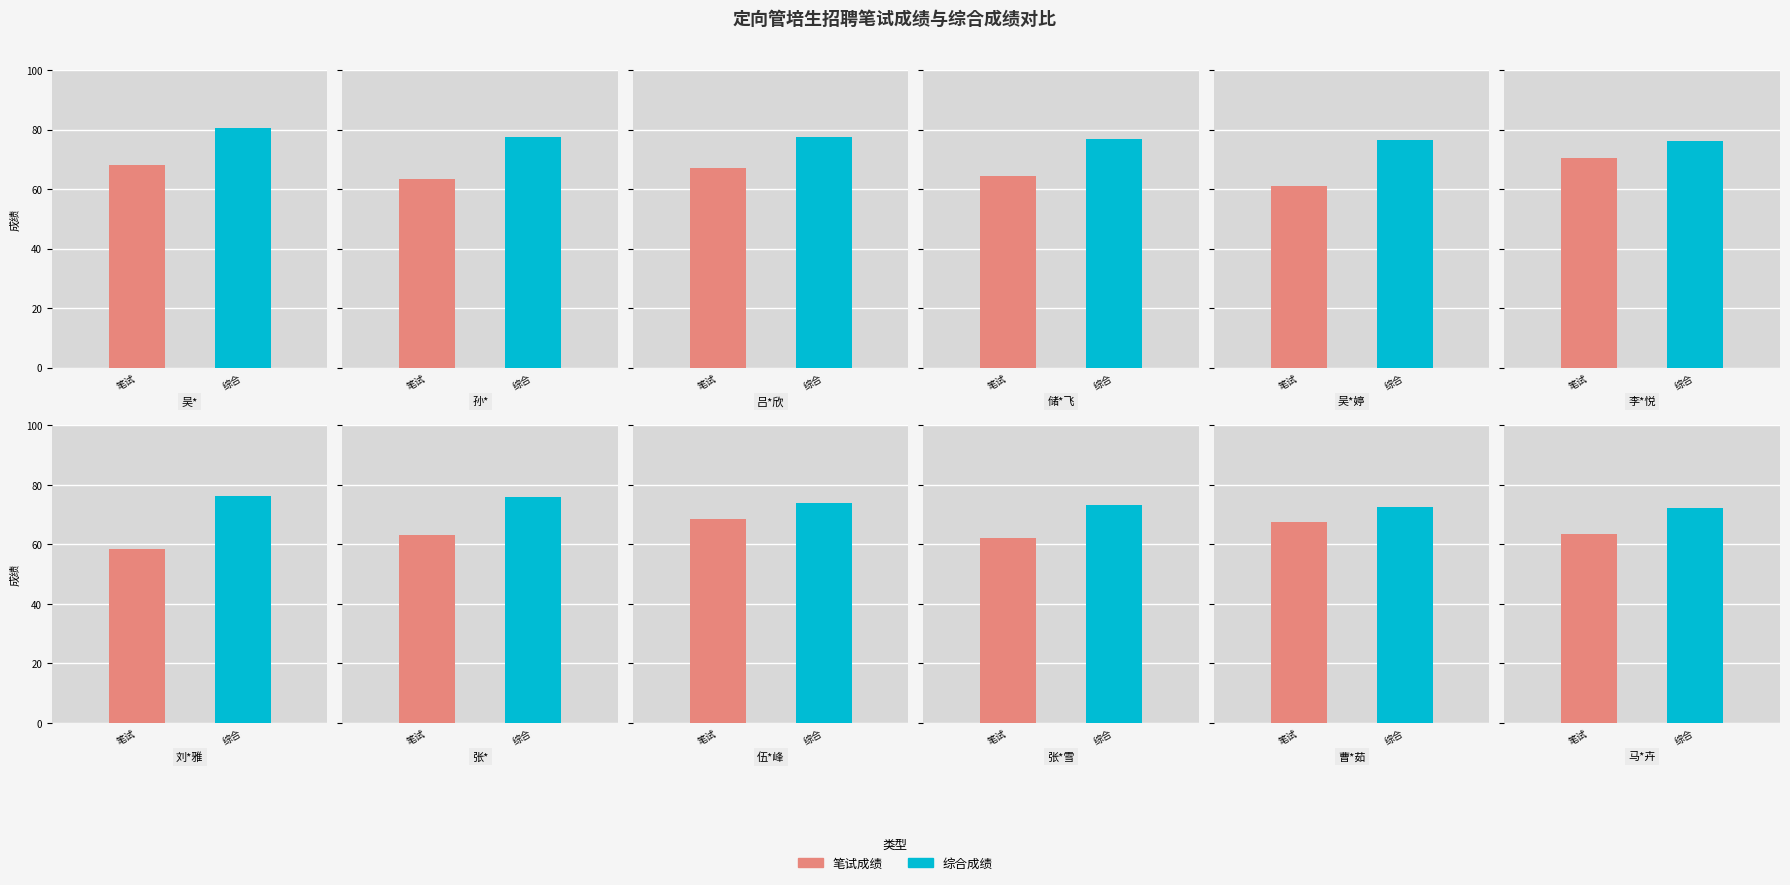

At how many categories does at least one series exceed 74?

9